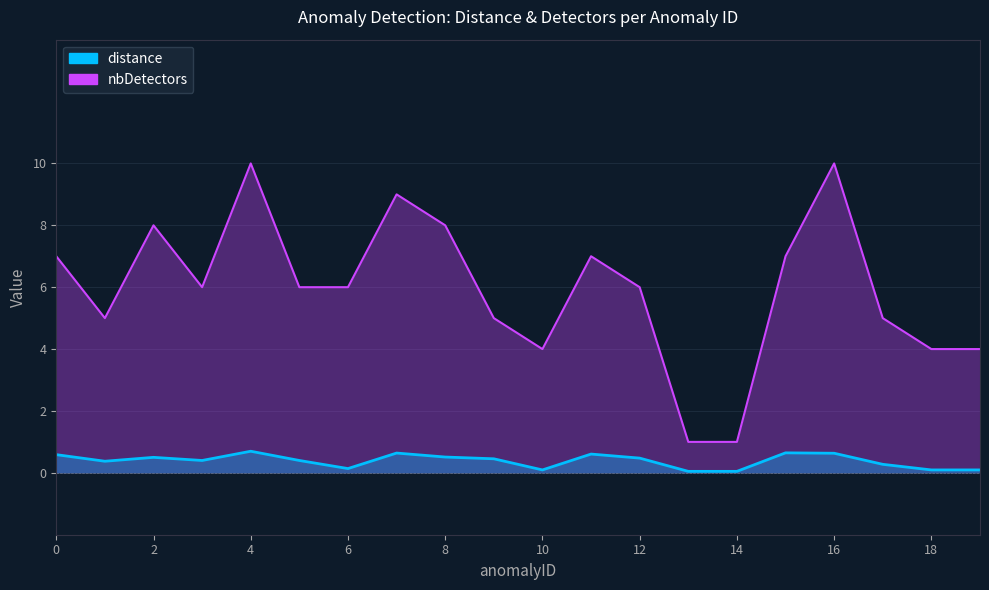

Where is the first local minimum for nbDetectors?

1